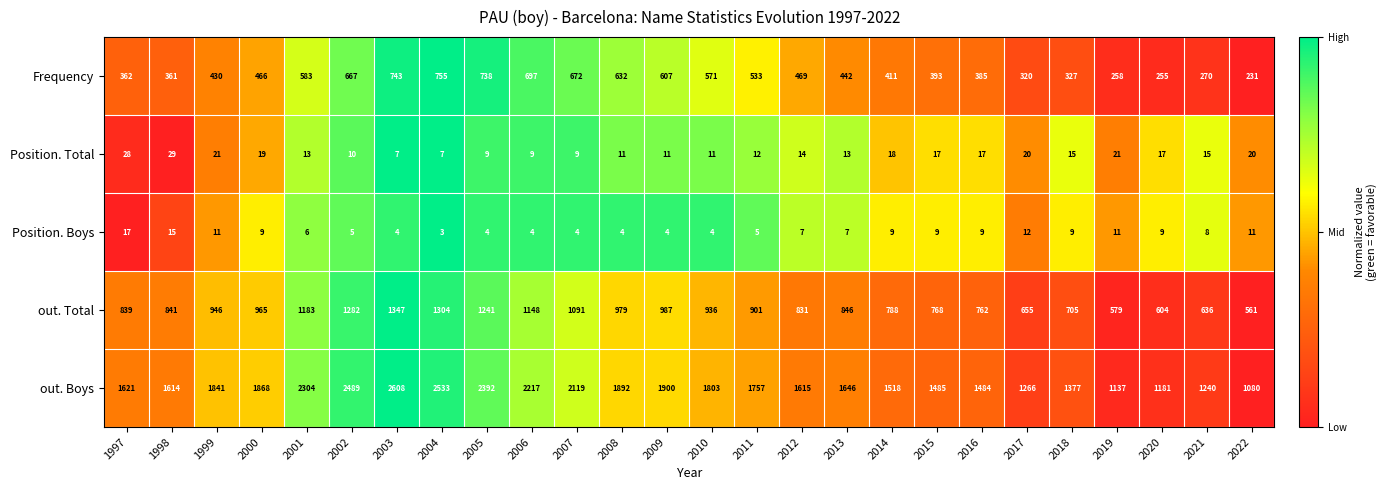

What is the lowest value of the out. Total series?

561